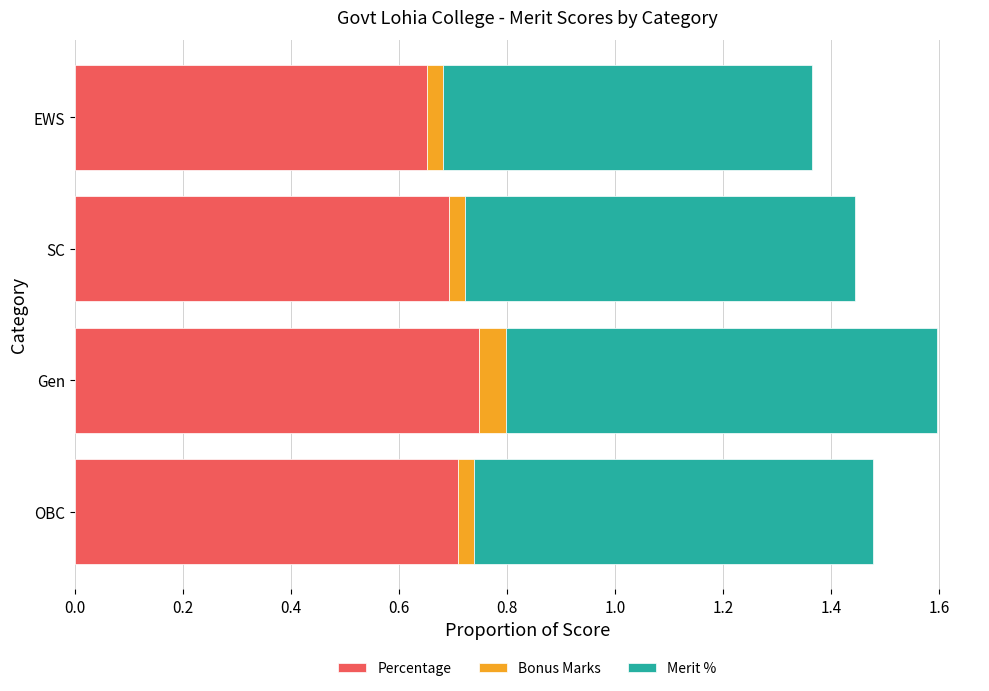

What is the sum of all Percentage values?

2.8